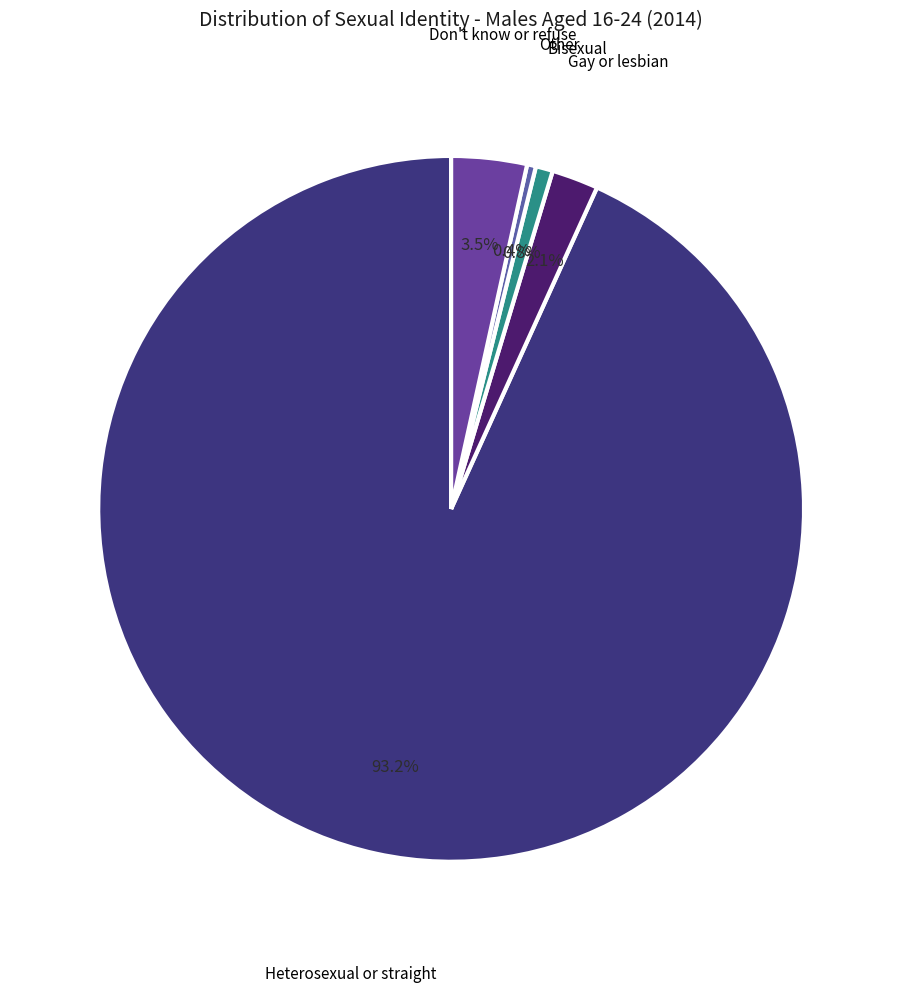

How many segments does this pie chart have?

5